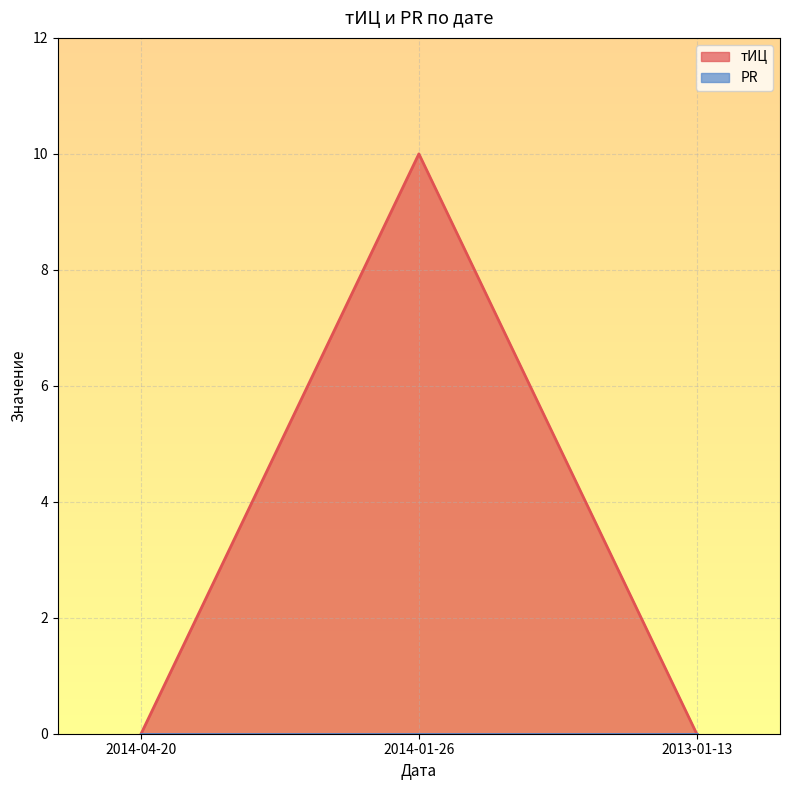

How many data points does each series have?

3